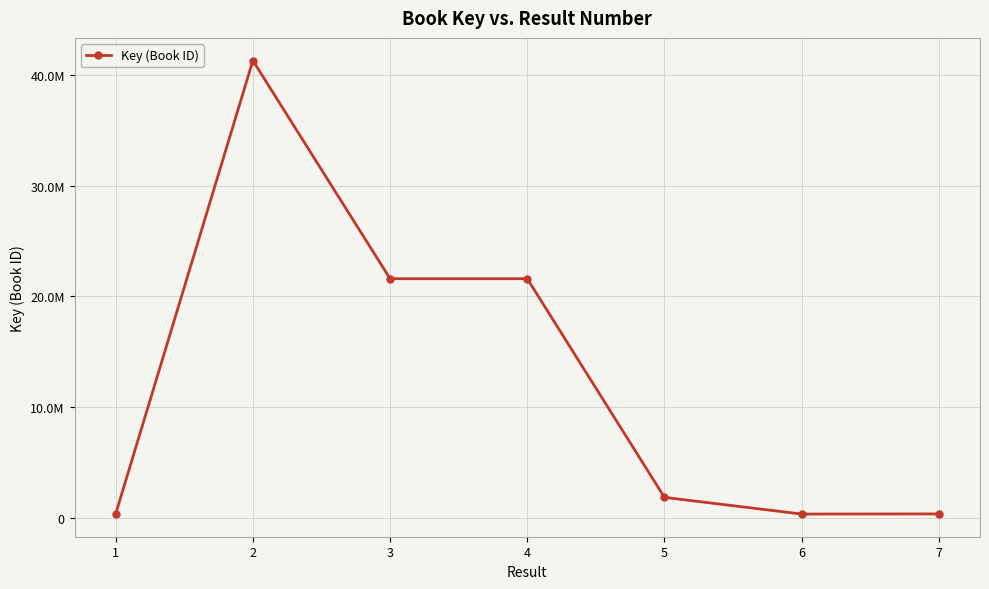

At which label does the data first exceed 1823262?

2